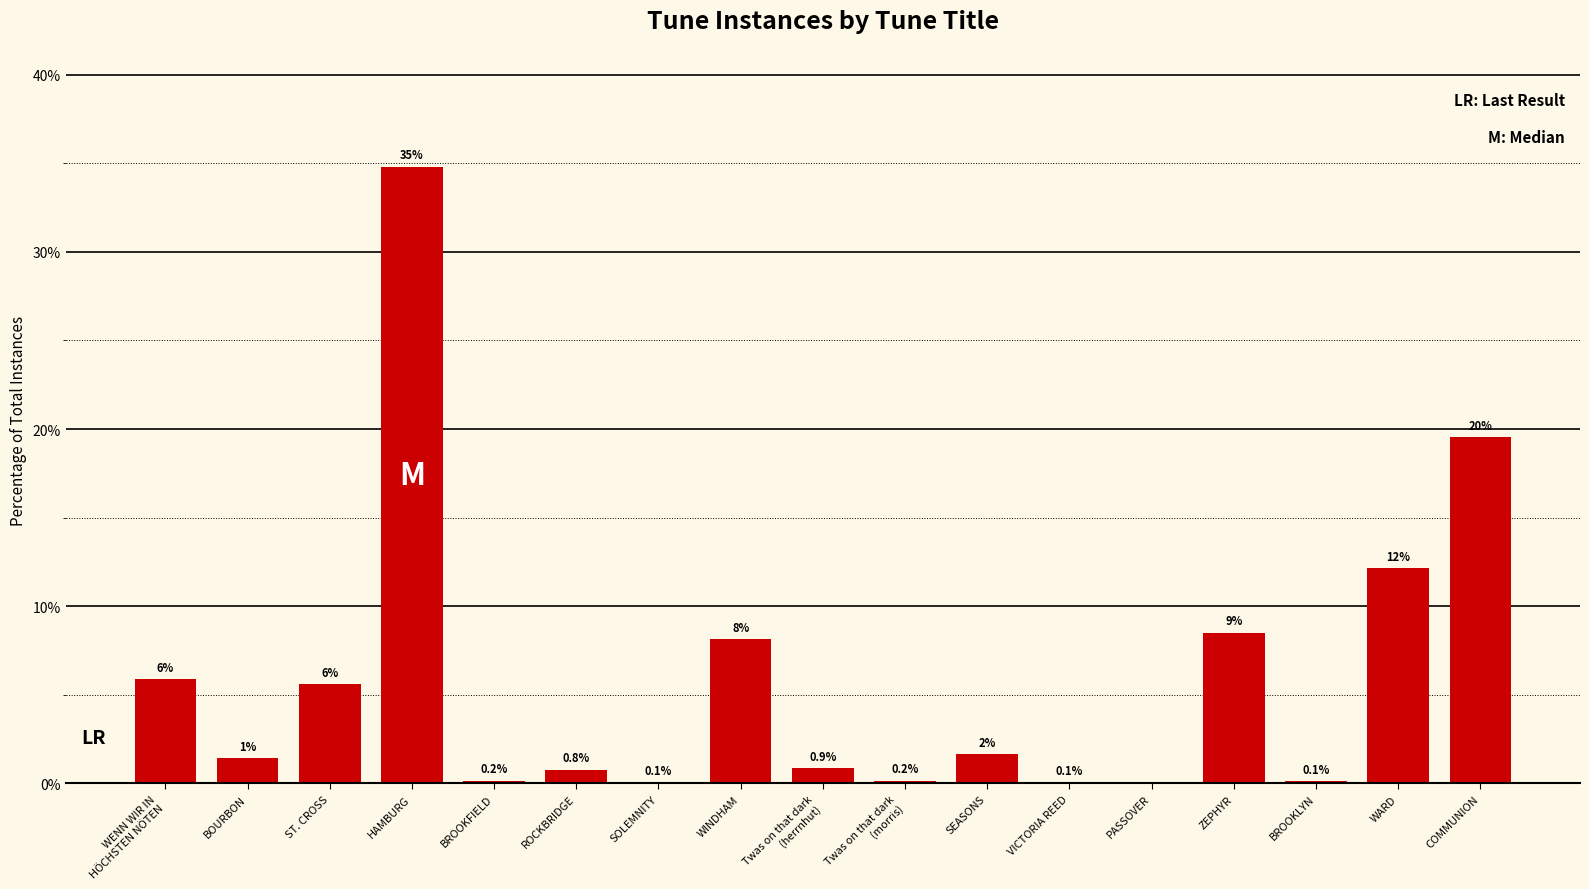

List the labels in order of value, smallest first.

PASSOVER, SOLEMNITY, VICTORIA REED, BROOKLYN, BROOKFIELD, Twas on that dark
(morris), ROCKBRIDGE, Twas on that dark
(herrnhut), BOURBON, SEASONS, ST. CROSS, WENN WIR IN
HÖCHSTEN NÖTEN, WINDHAM, ZEPHYR, WARD, COMMUNION, HAMBURG